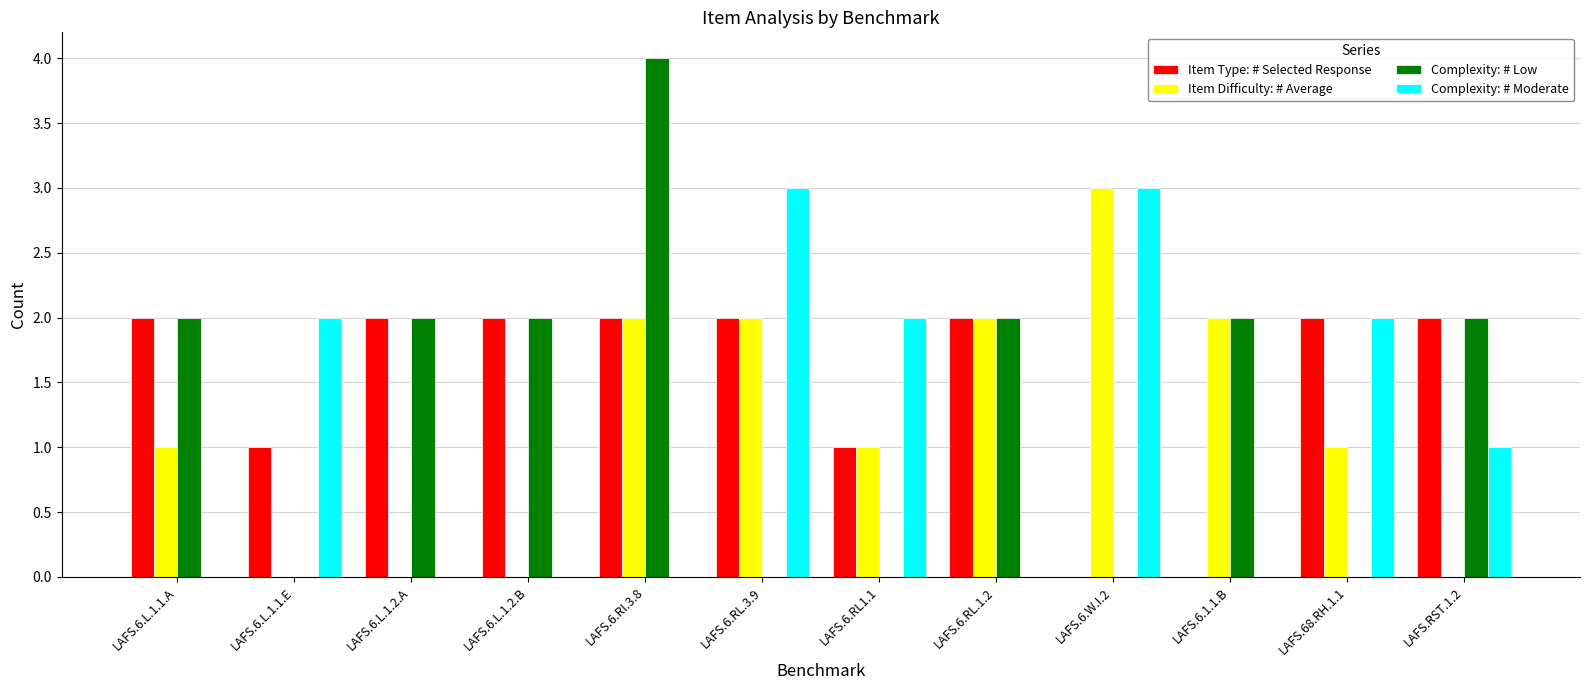

Reading left to right, what are all the values shown in this chart?

Item Type: # Selected Response: 2	1	2	2	2	2	1	2	0	0	2	2
Item Difficulty: # Average: 1	0	0	0	2	2	1	2	3	2	1	0
Complexity: # Low: 2	0	2	2	4	0	0	2	0	2	0	2
Complexity: # Moderate: 0	2	0	0	0	3	2	0	3	0	2	1